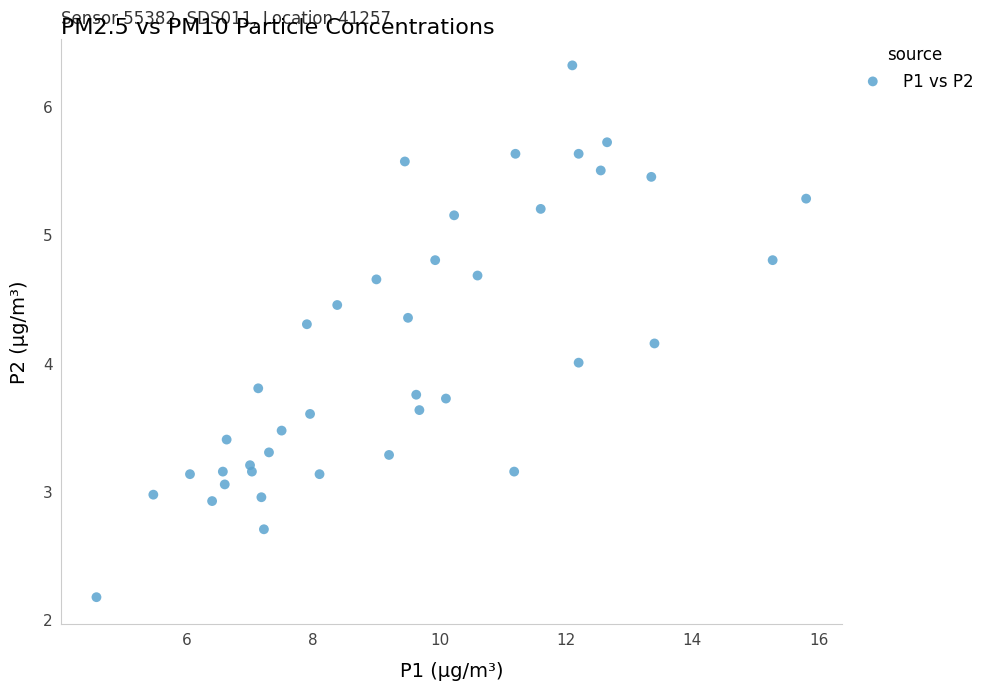

What is the range of X values (max minus min)?

11.2